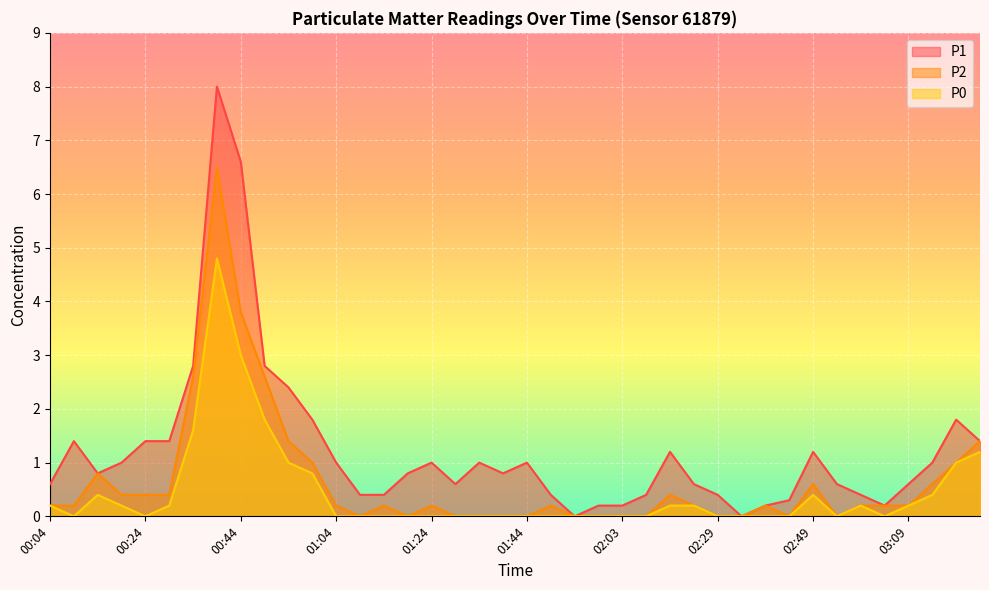

Reading left to right, what are all the values shown in this chart?

P1: 00:04=0.6	00:09=1.4	00:14=0.8	00:19=1.0	00:24=1.4	00:29=1.4	00:34=2.8	00:39=8.0	00:44=6.6	00:49=2.8	00:54=2.4	00:59=1.8	01:04=1.0	01:09=0.4	01:13=0.4	01:19=0.8	01:24=1.0	01:29=0.6	01:34=1.0	01:39=0.8	01:44=1.0	01:49=0.4	01:54=0.0	01:59=0.2	02:03=0.2	02:09=0.4	02:14=1.2	02:19=0.6	02:29=0.4	02:34=0.0	02:39=0.2	02:44=0.3	02:49=1.2	02:53=0.6	02:59=0.4	03:04=0.2	03:09=0.6	03:14=1.0	03:18=1.8	03:24=1.4
P2: 00:04=0.2	00:09=0.2	00:14=0.8	00:19=0.4	00:24=0.4	00:29=0.4	00:34=2.6	00:39=6.5	00:44=3.8	00:49=2.6	00:54=1.4	00:59=1.0	01:04=0.2	01:09=0.0	01:13=0.2	01:19=0.0	01:24=0.2	01:29=0.0	01:34=0.0	01:39=0.0	01:44=0.0	01:49=0.2	01:54=0.0	01:59=0.0	02:03=0.0	02:09=0.0	02:14=0.4	02:19=0.2	02:29=0.0	02:34=0.0	02:39=0.2	02:44=0.0	02:49=0.6	02:53=0.0	02:59=0.2	03:04=0.2	03:09=0.2	03:14=0.6	03:18=1.0	03:24=1.4
P0: 00:04=0.2	00:09=0.0	00:14=0.4	00:19=0.2	00:24=0.0	00:29=0.2	00:34=1.6	00:39=4.8	00:44=3.0	00:49=1.8	00:54=1.0	00:59=0.8	01:04=0.0	01:09=0.0	01:13=0.0	01:19=0.0	01:24=0.0	01:29=0.0	01:34=0.0	01:39=0.0	01:44=0.0	01:49=0.0	01:54=0.0	01:59=0.0	02:03=0.0	02:09=0.0	02:14=0.2	02:19=0.2	02:29=0.0	02:34=0.0	02:39=0.0	02:44=0.0	02:49=0.4	02:53=0.0	02:59=0.2	03:04=0.0	03:09=0.2	03:14=0.4	03:18=1.0	03:24=1.2